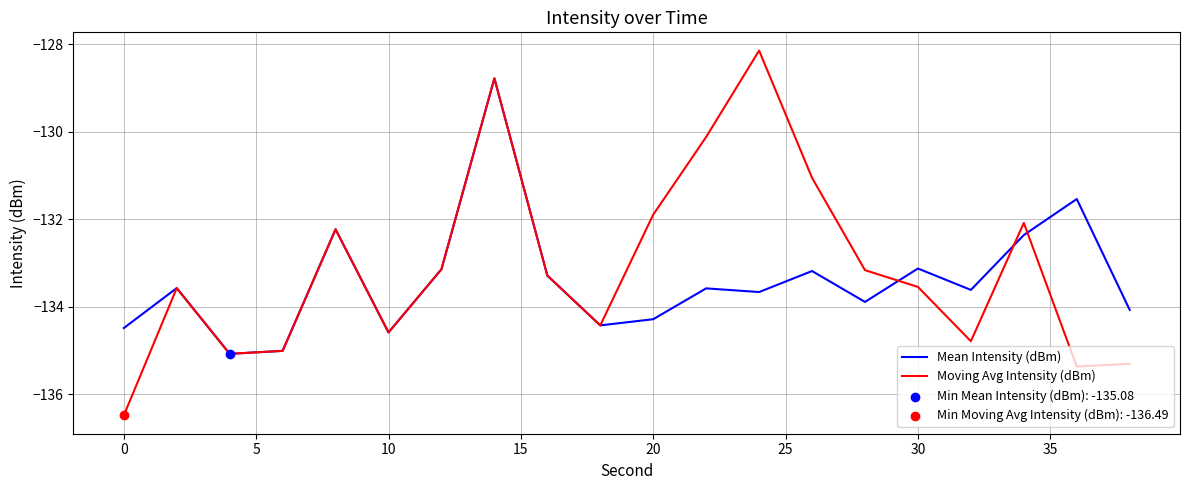

Which series has the widest spread of values?

Moving Avg Intensity (dBm)